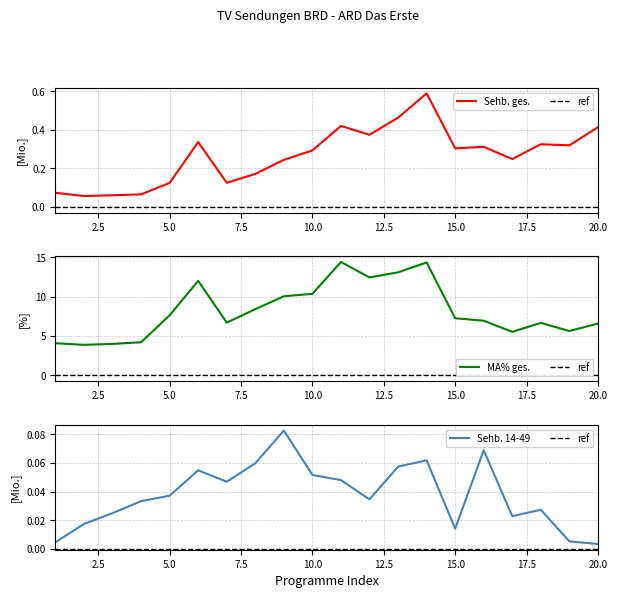

How many lines are shown in the chart?

3